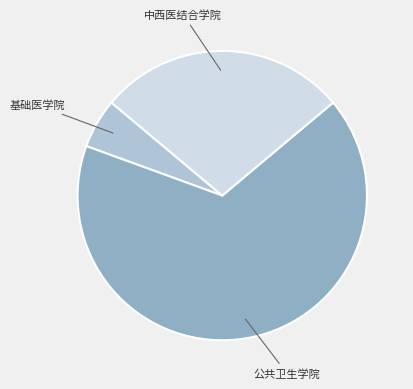

Is there a majority slice in this chart?

Yes